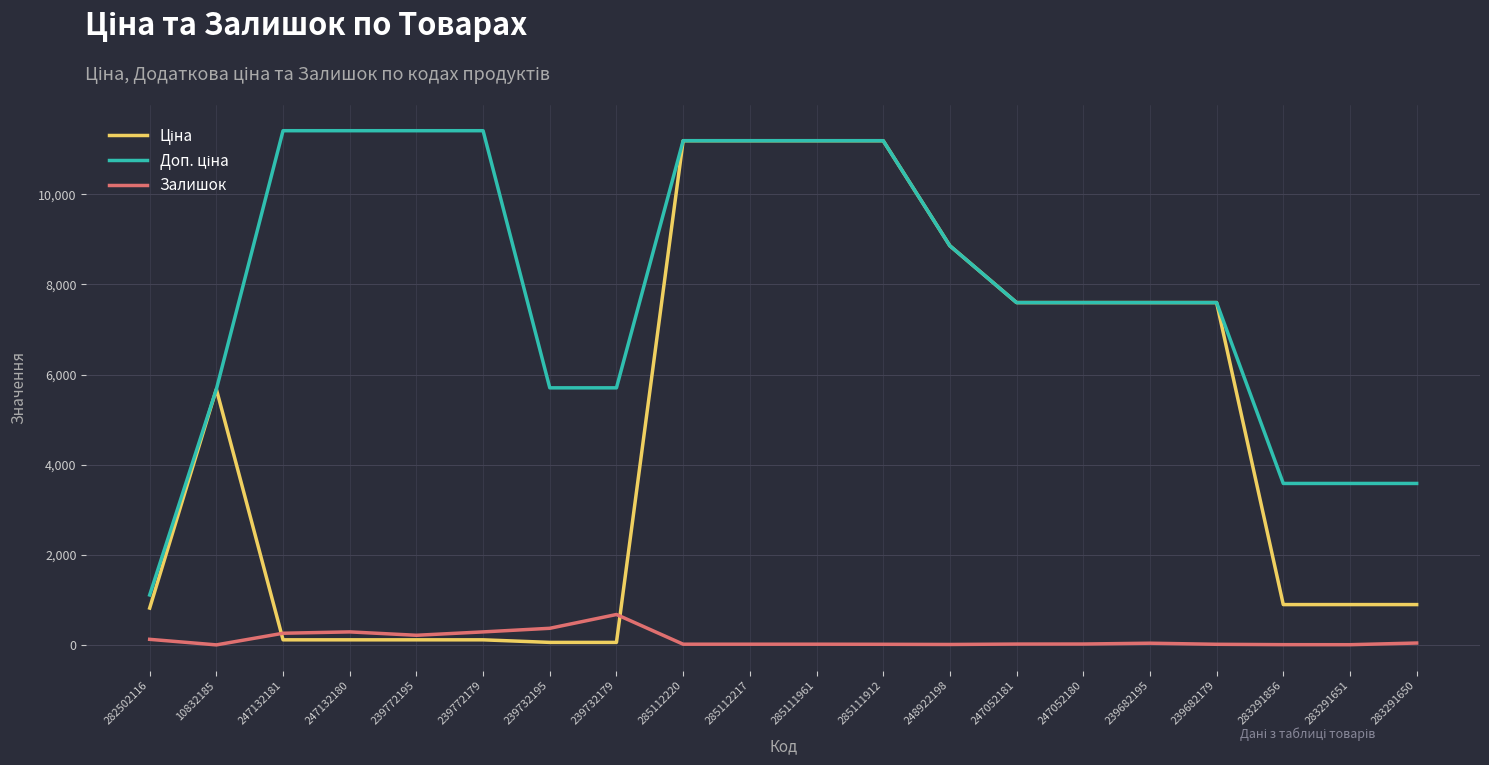

At how many categories does at least one series exceed 8317?

9